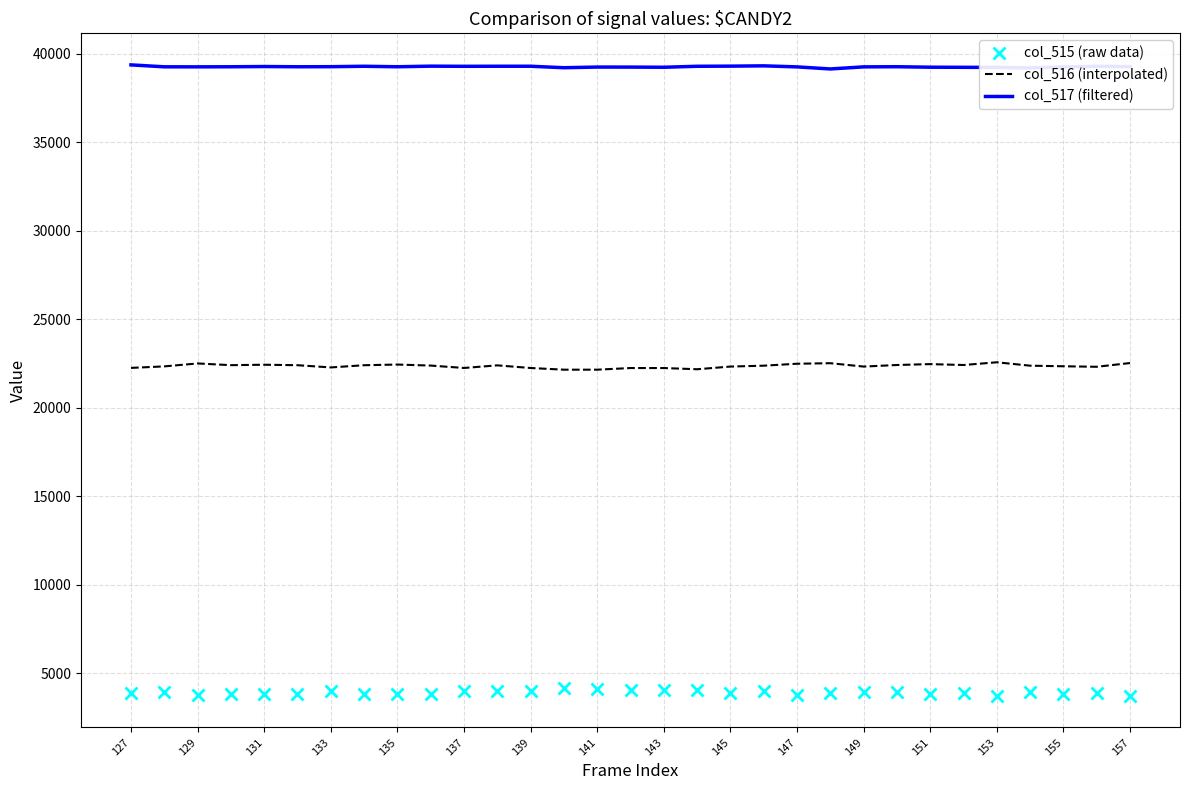

Rank the series by their maximum value, from highest to lowest.

col_517 (filtered), col_516 (interpolated), col_515 (raw data)